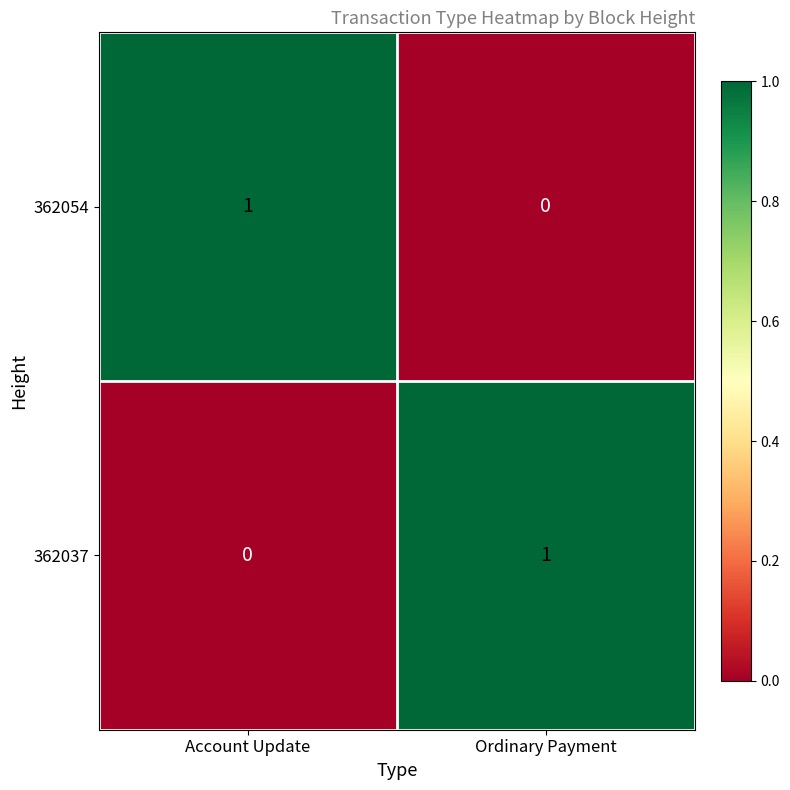

True or false: 362037 has a value of 0 at Ordinary Payment.

False